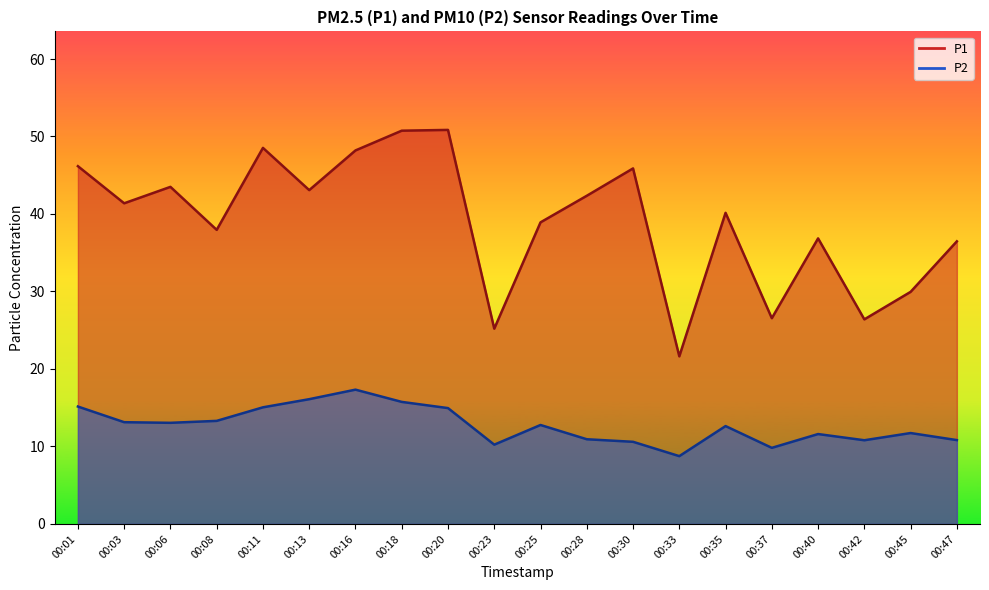

What is the value of the P1 point at the 18th from the left?

26.4